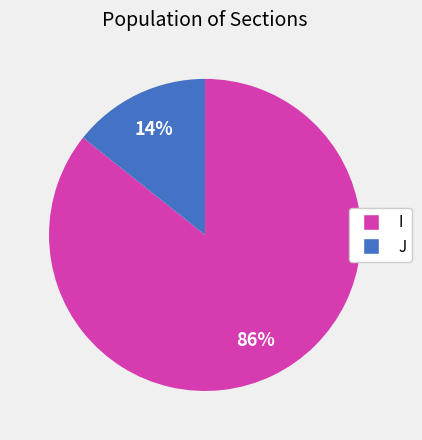

How many segments does this pie chart have?

2